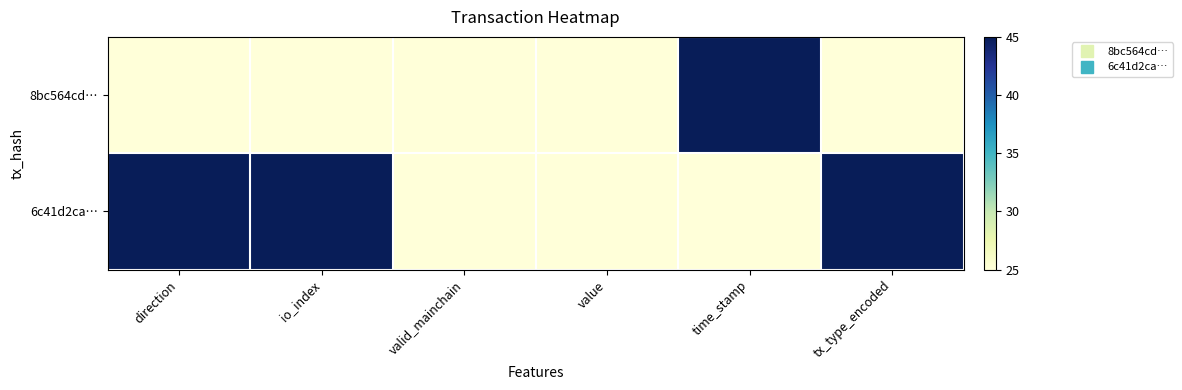

At which category is the sum across all series the highest?

direction